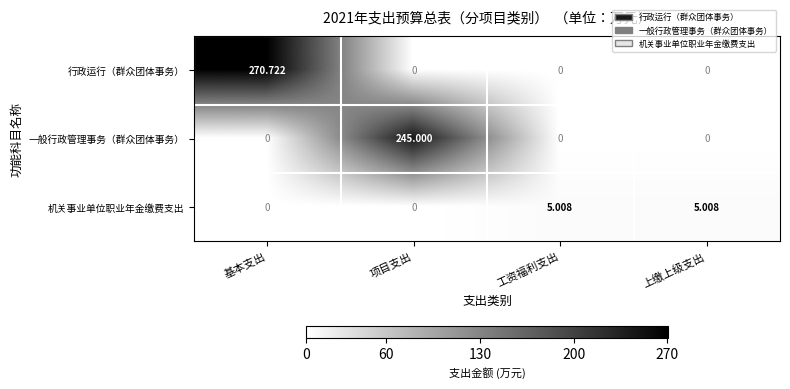

List the series in order of their peak value, highest first.

行政运行（群众团体事务）, 一般行政管理事务（群众团体事务）, 机关事业单位职业年金缴费支出